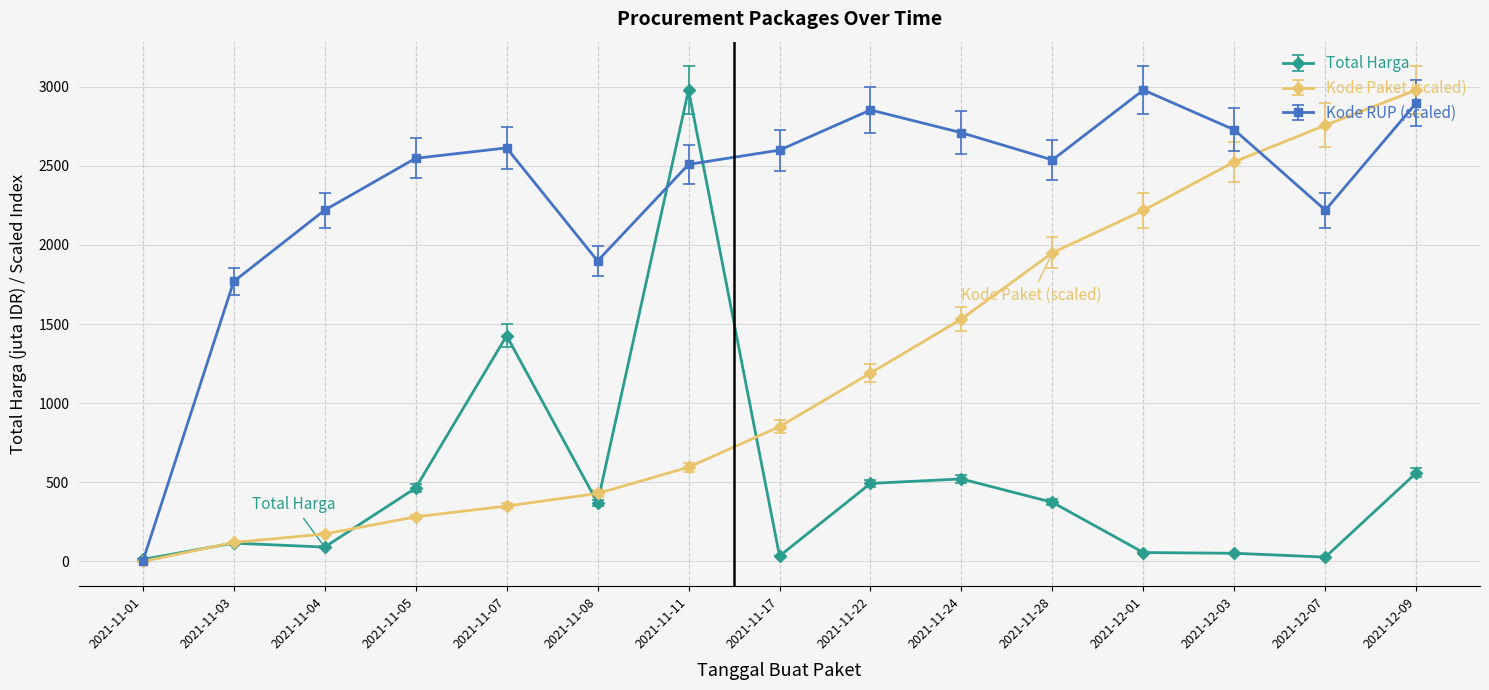

The value of Kode Paket (scaled) at 2021-11-24 is 1531.8. True or false?

True